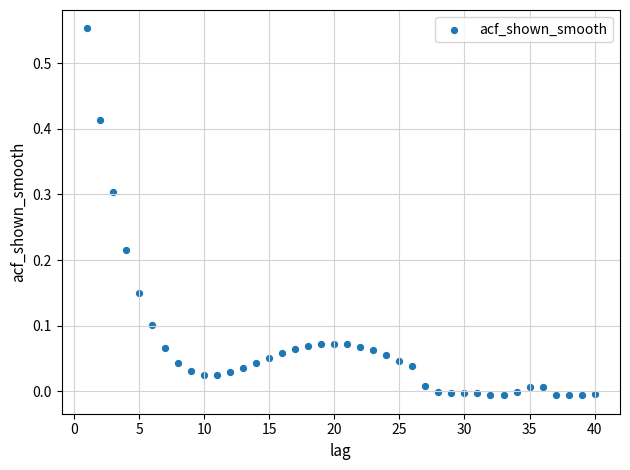

What is the range of X values (max minus min)?

39.0